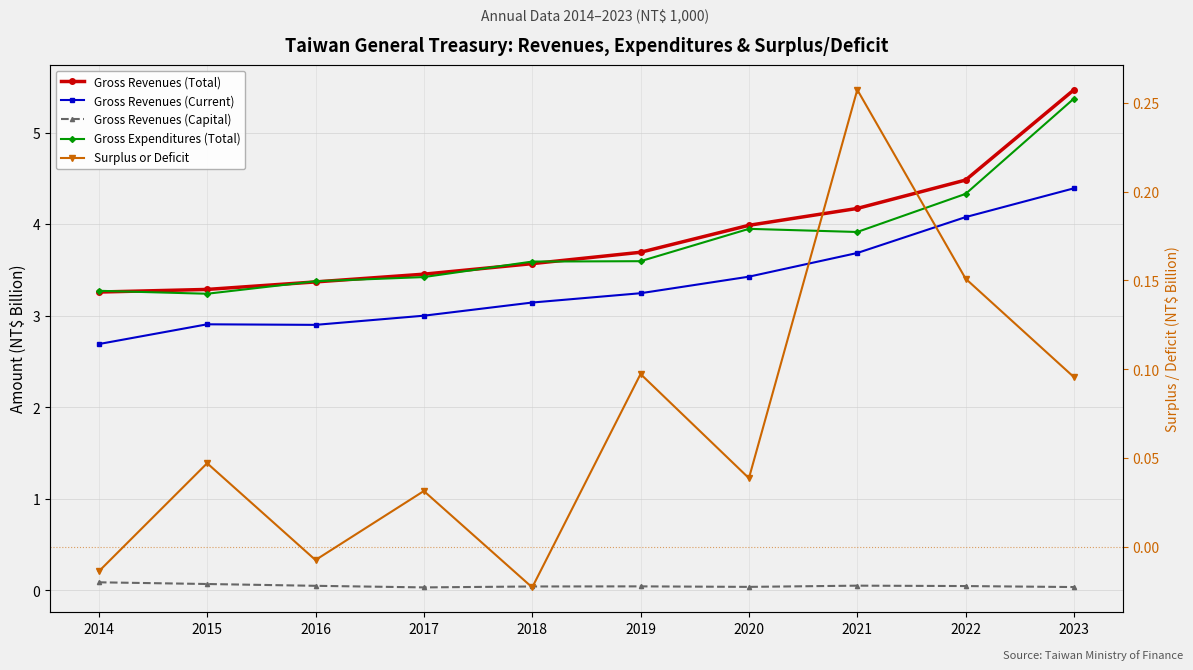

Which series has the largest total across all categories?

Gross Revenues (Total)